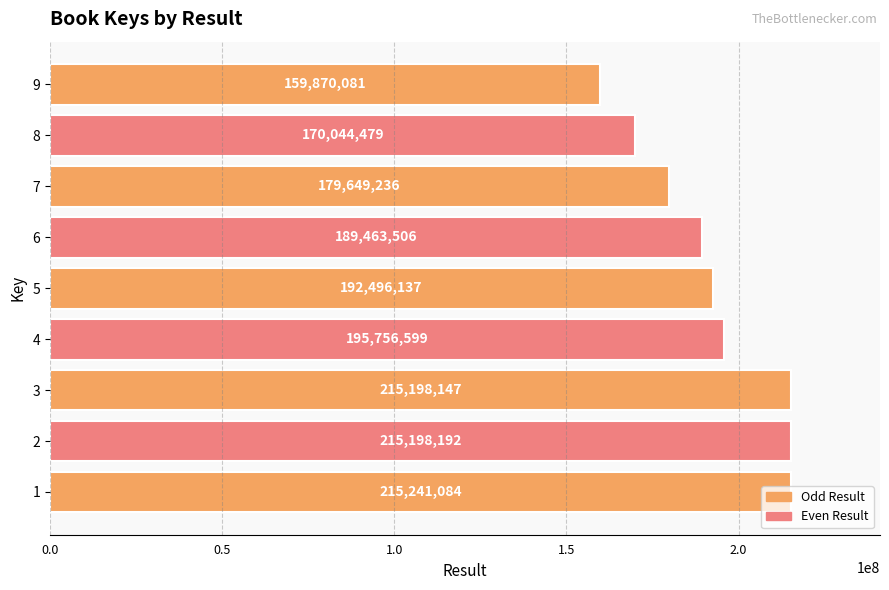

Between 8 and 9, which is larger?

8